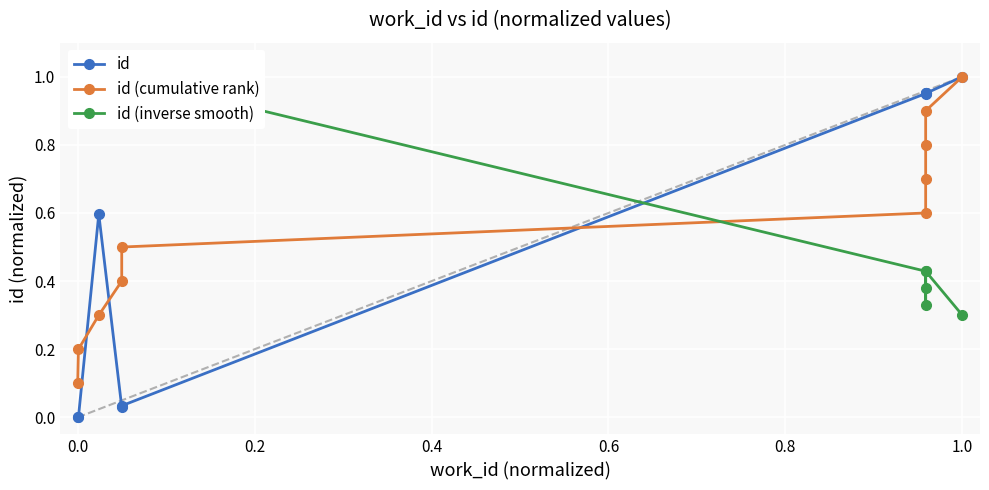

How many distinct data groups are displayed?

3